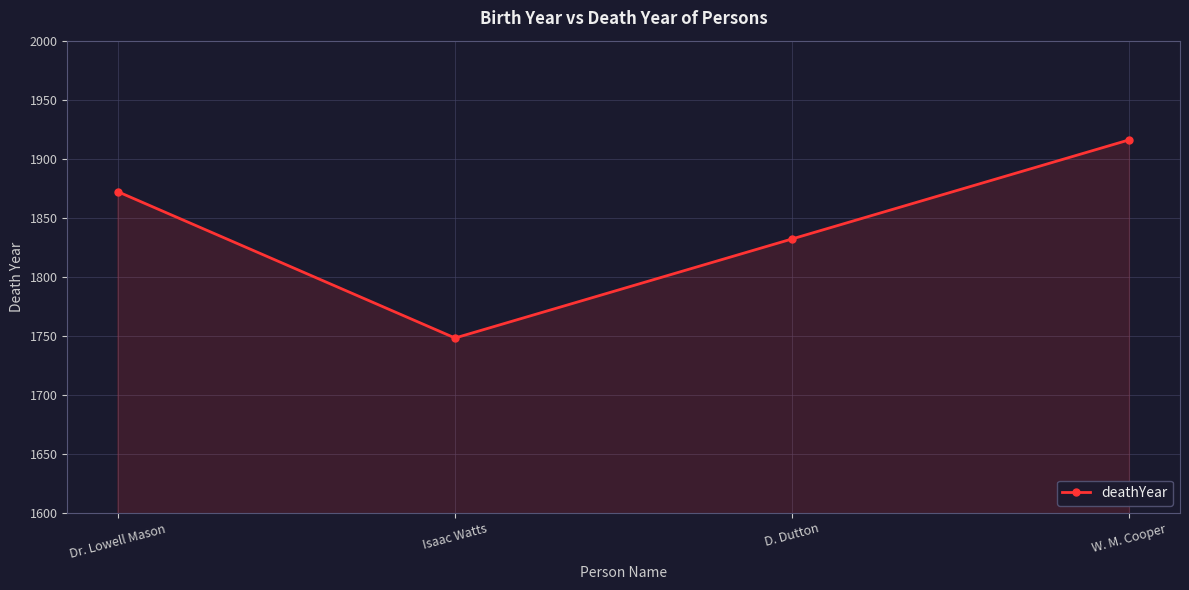

How many lines are shown in the chart?

1